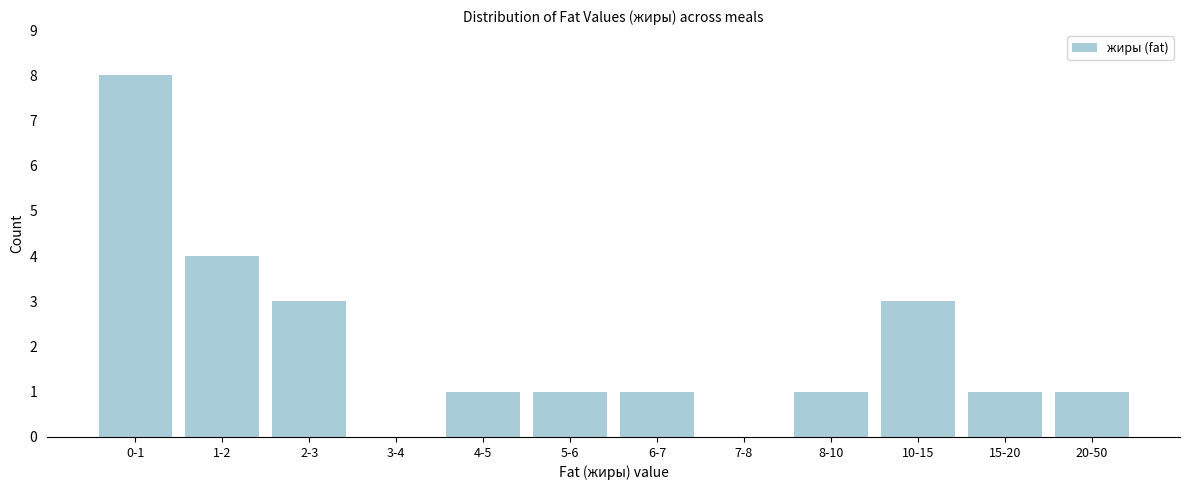

Reading left to right, extract all data points from this chart.

0-1=8	1-2=4	2-3=3	3-4=0	4-5=1	5-6=1	6-7=1	7-8=0	8-10=1	10-15=3	15-20=1	20-50=1